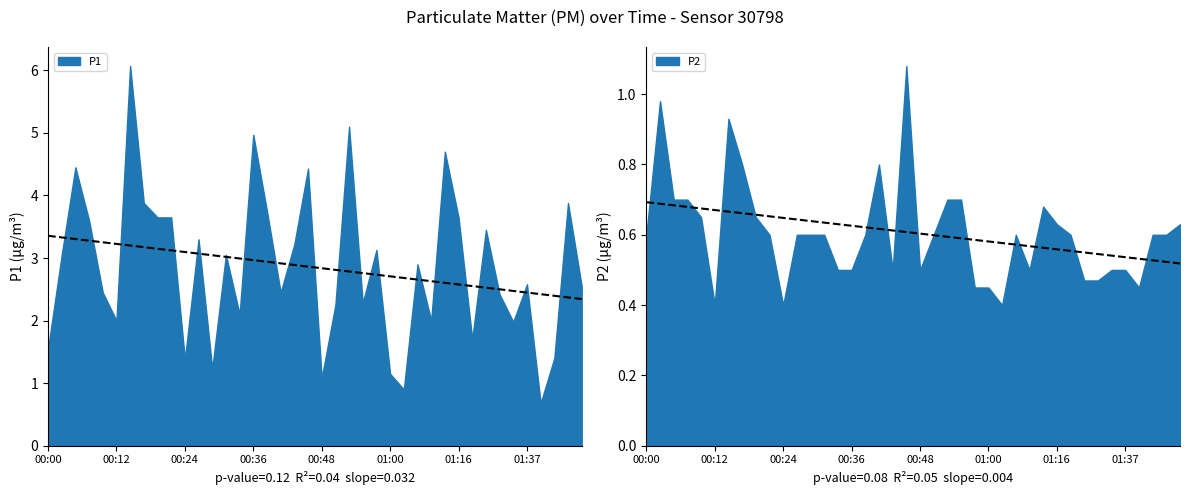

What is the difference between the maximum and minimum values in the P1 series?

5.4